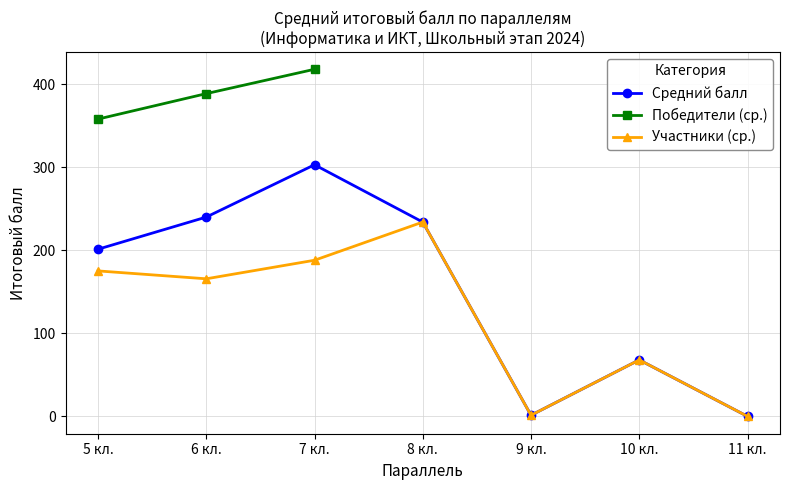

What position from the left is 7 кл.?

3